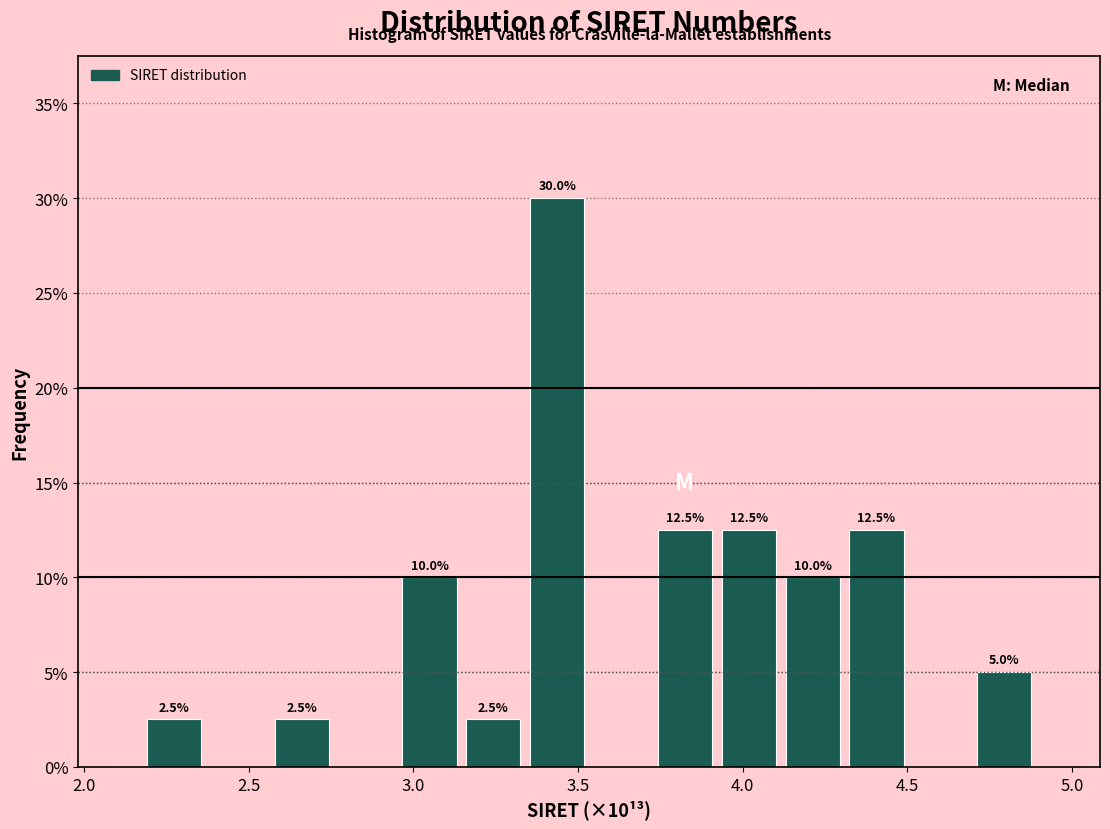

Around what value on the x-axis is the tallest bar? Give the approximate position of its centre, as read against the axis.

3.45